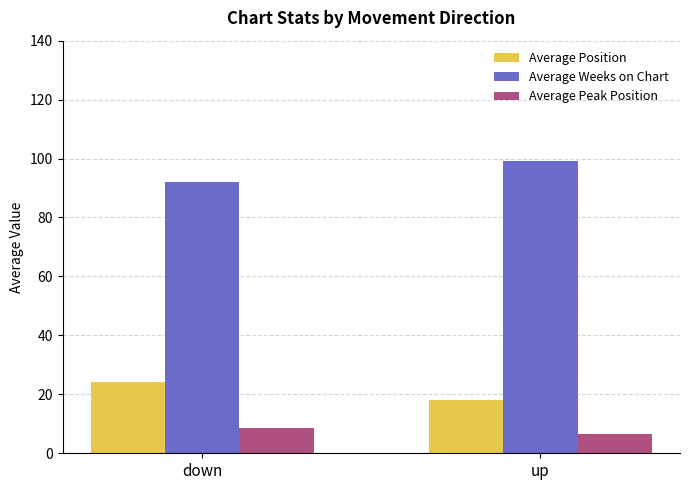

What is the maximum value for Average Position?

24.2